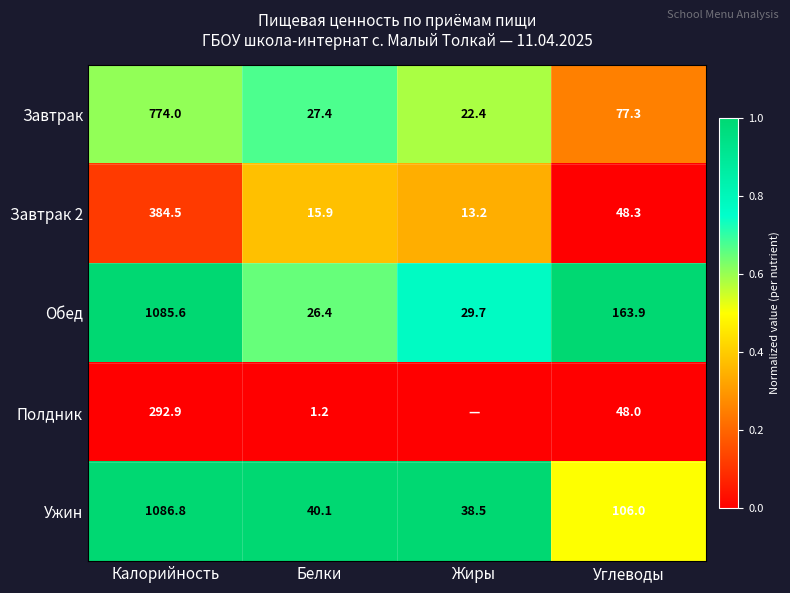

At which label does Ужин reach its peak?

Калорийность